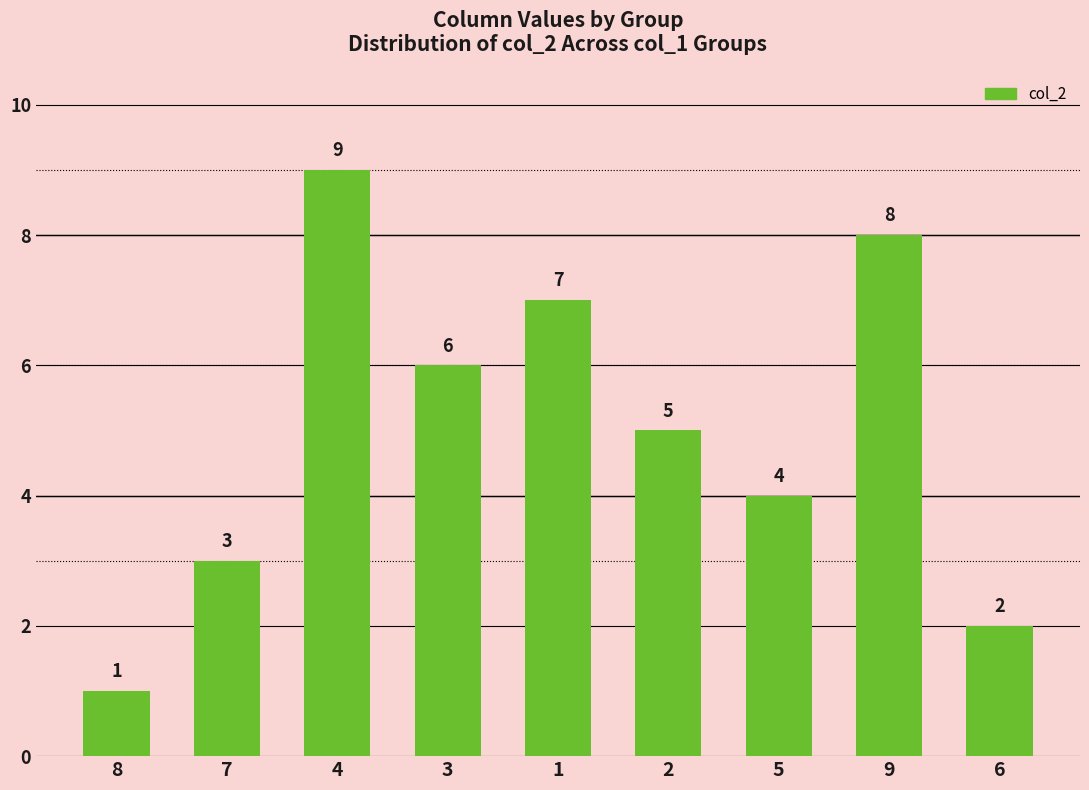

Are the bars horizontal?

No